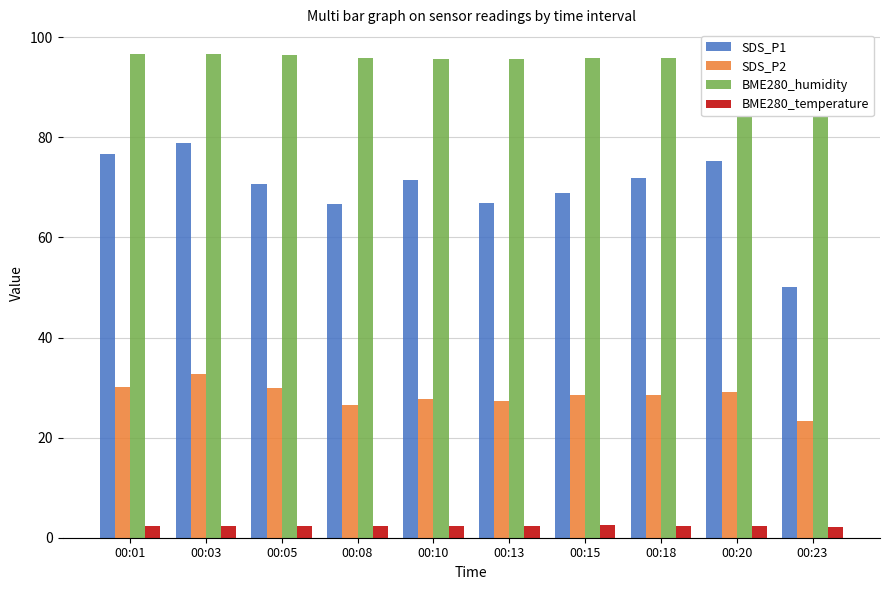

How many groups of bars are there?

10